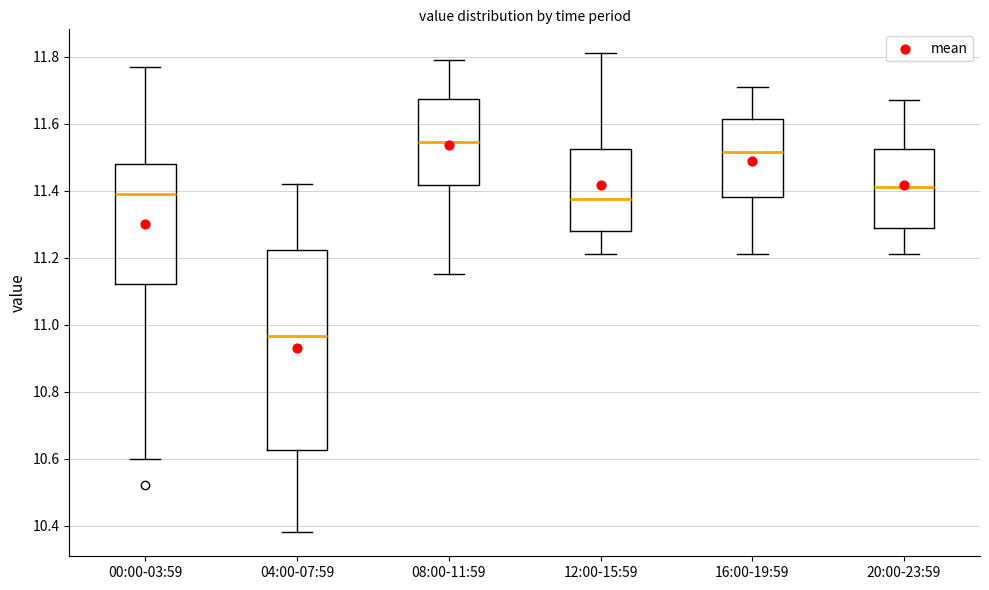

Reading left to right, transcribe this box plot: for each box, give where its median line is, the range the box spans, and where its two whiskers end, as read against the y-axis. The values are not printed on the chart, so give them approximately, as read against the axis.

00:00-03:59: median 11.40, box 11.12 to 11.48, whiskers 10.60 to 11.78
04:00-07:59: median 10.96, box 10.62 to 11.22, whiskers 10.38 to 11.42
08:00-11:59: median 11.54, box 11.42 to 11.68, whiskers 11.16 to 11.80
12:00-15:59: median 11.38, box 11.28 to 11.52, whiskers 11.22 to 11.82
16:00-19:59: median 11.52, box 11.38 to 11.62, whiskers 11.22 to 11.72
20:00-23:59: median 11.42, box 11.28 to 11.52, whiskers 11.22 to 11.68